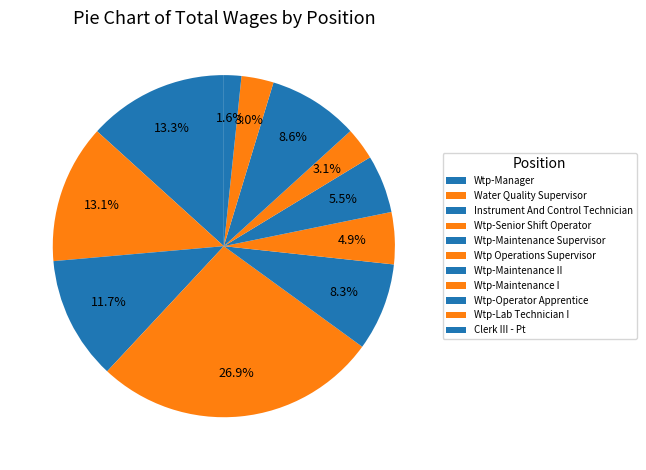

True or false: Instrument And Control Technician accounts for 23% of the total.

False